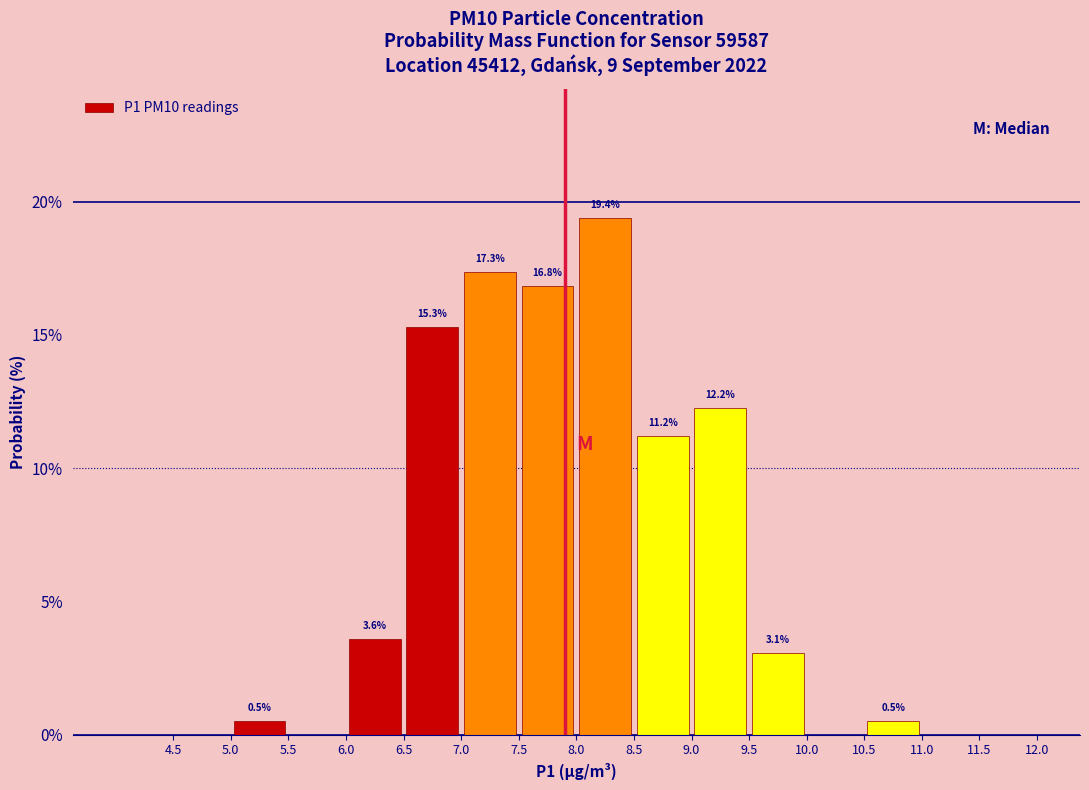

Over which range of the x-axis is the bar tallest?

8.0 to 8.5